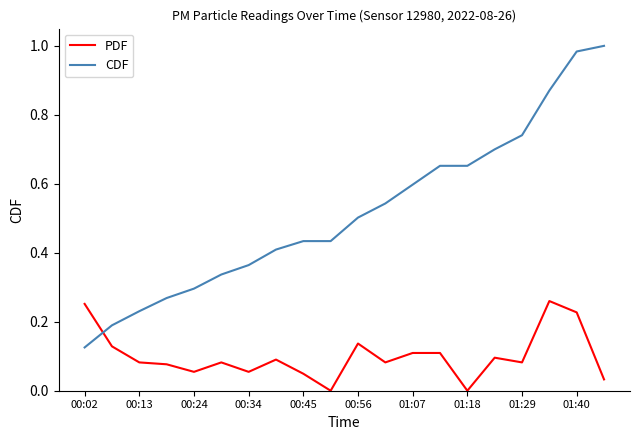

Which series has the largest total across all categories?

CDF